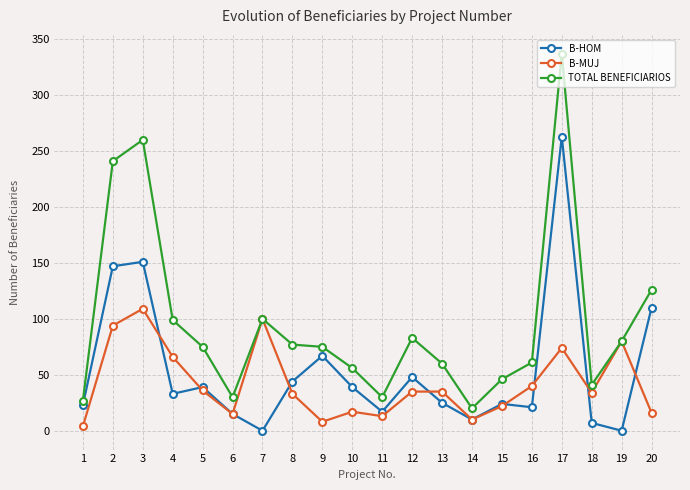

The TOTAL BENEFICIARIOS series shows 30 at 11. True or false?

True